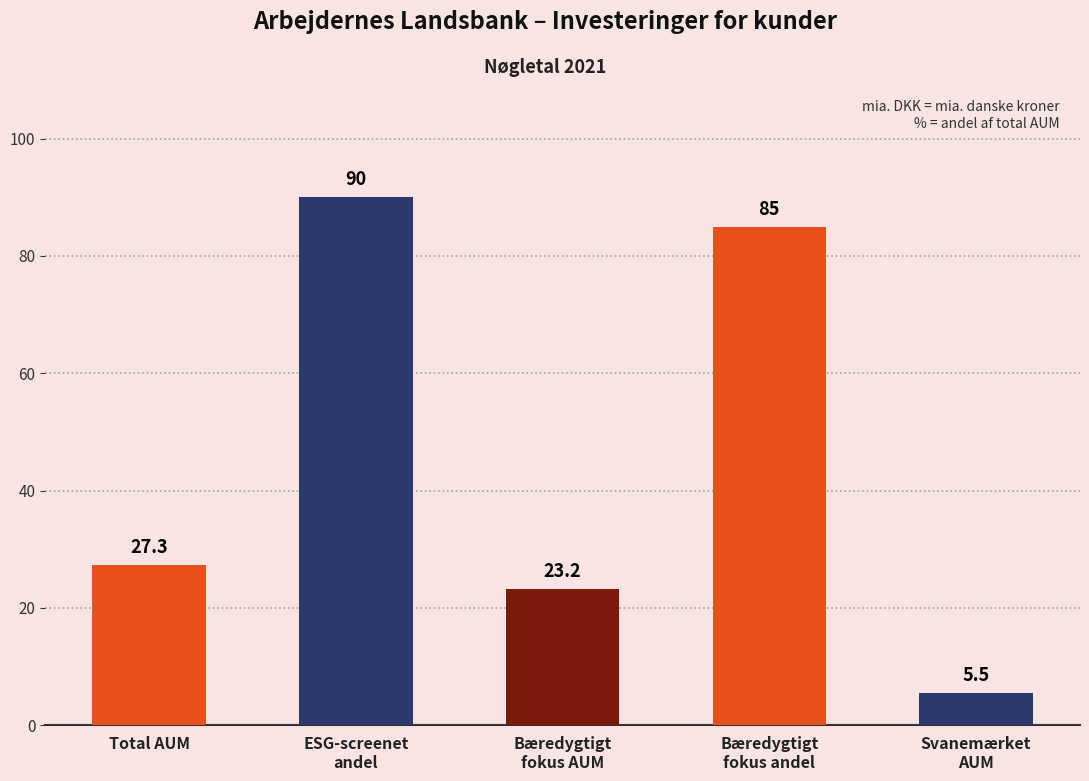

Where is the data nearest to the value 47?

Total AUM